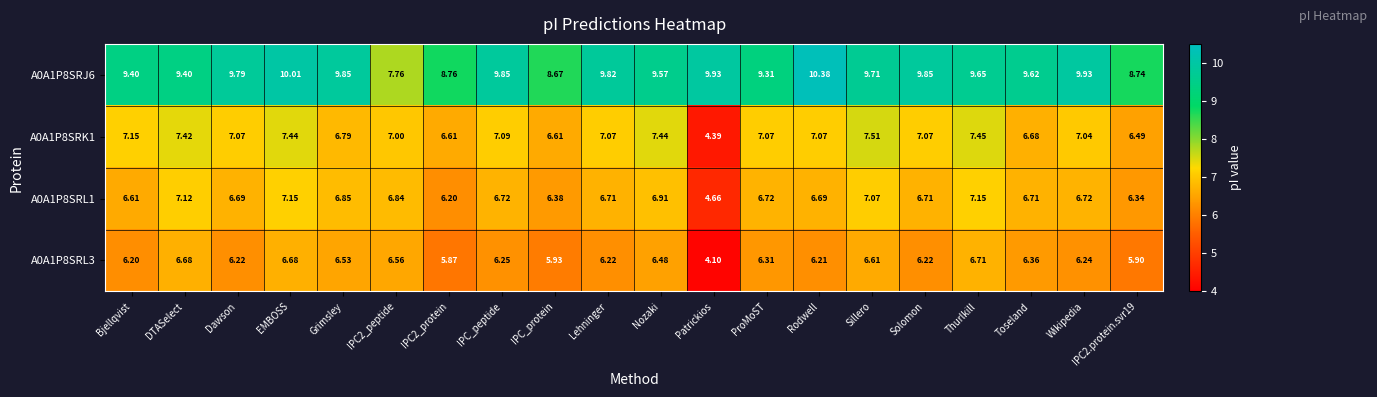

At which label does A0A1P8SRK1 first exceed 7?

Bjellqvist